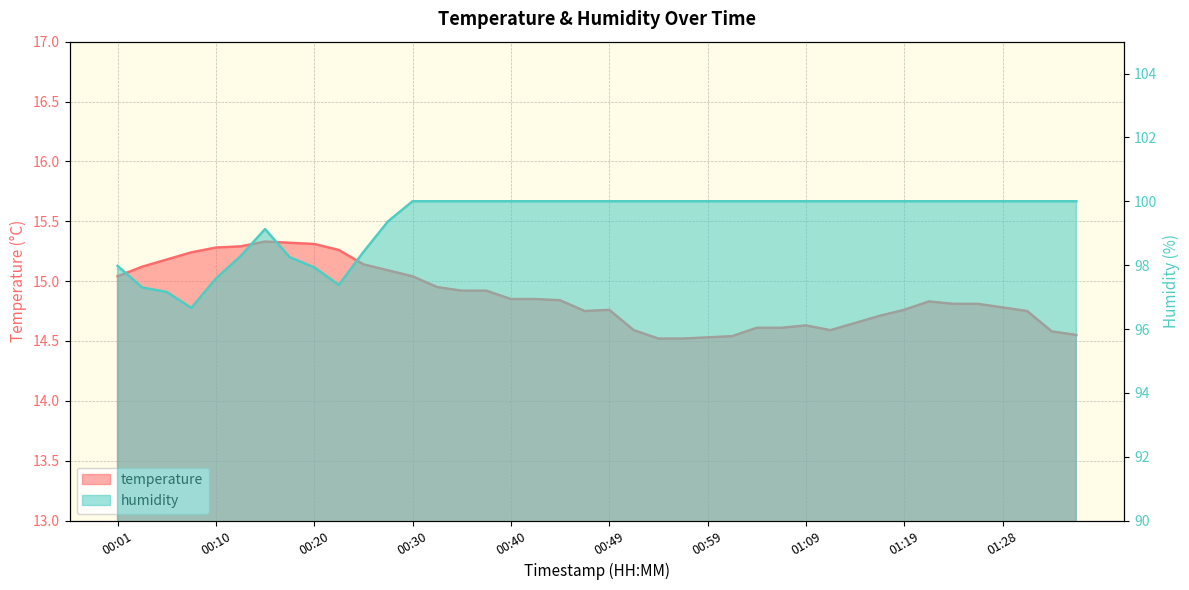

What is the difference between the highest and lowest values at 00:27?

84.3